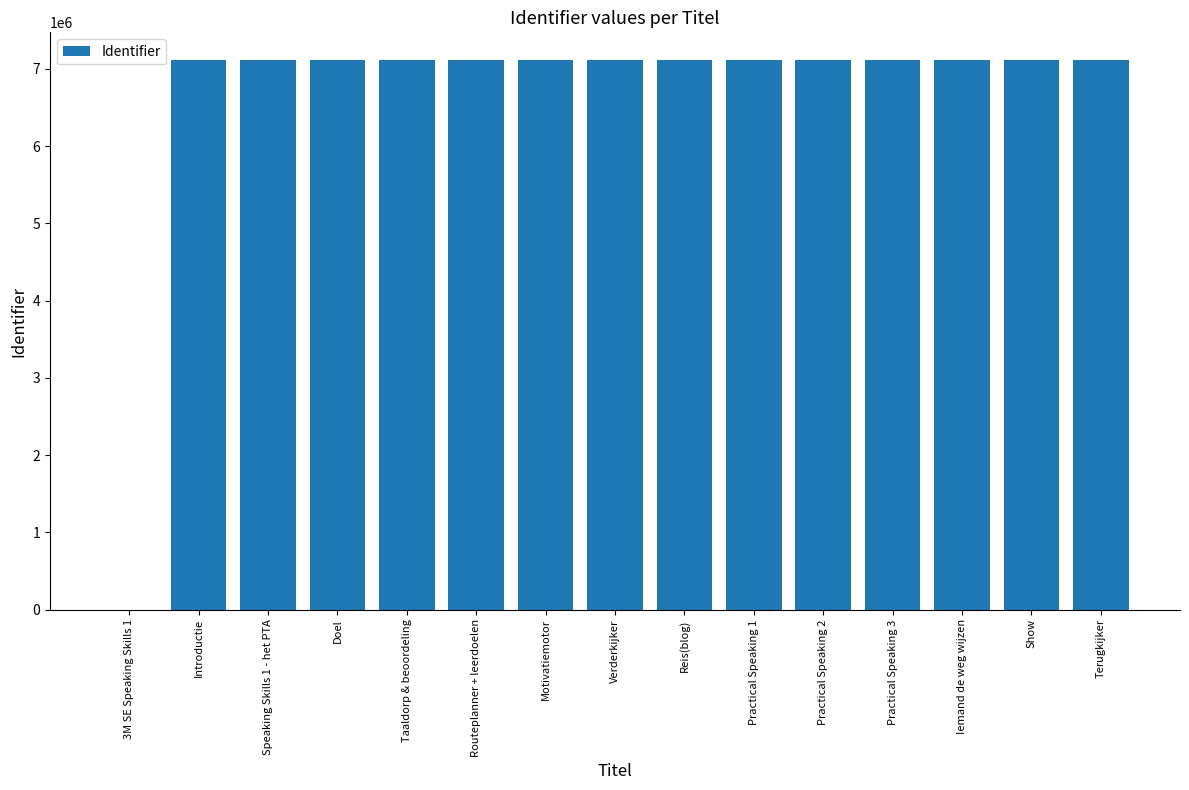

Where does the data first go above 7115377?

Speaking Skills 1 - het PTA